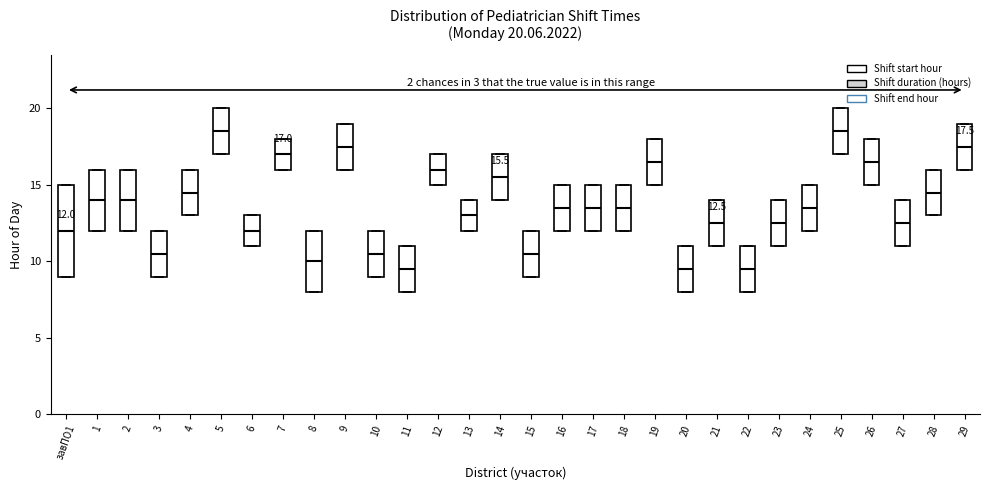

Which box is the tallest, from its lower edge to its upper edge?

завПО1